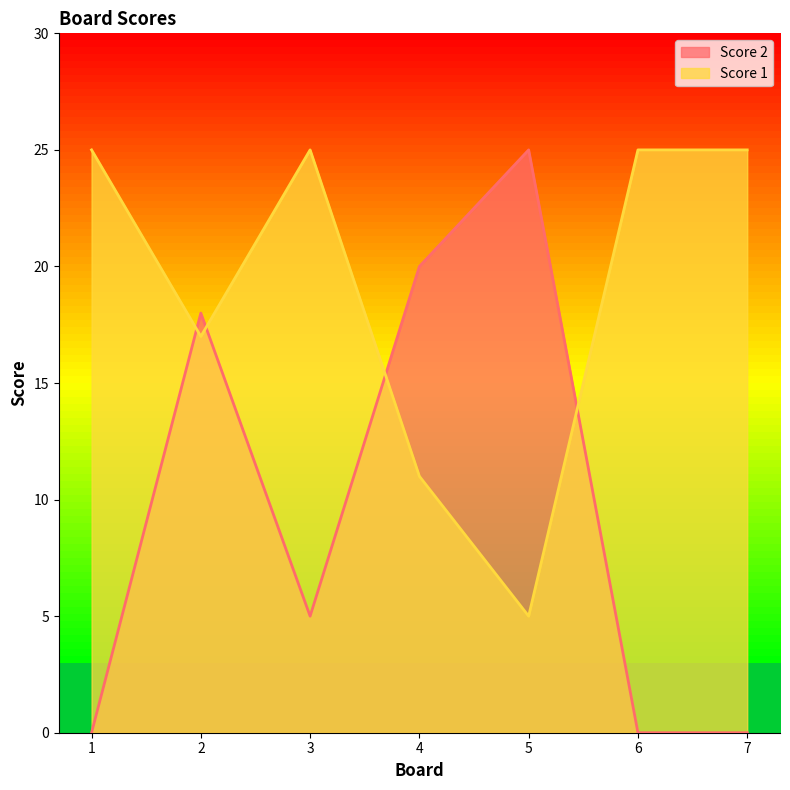

What is the difference between the second highest and minimum values in the Score 2 series?

20